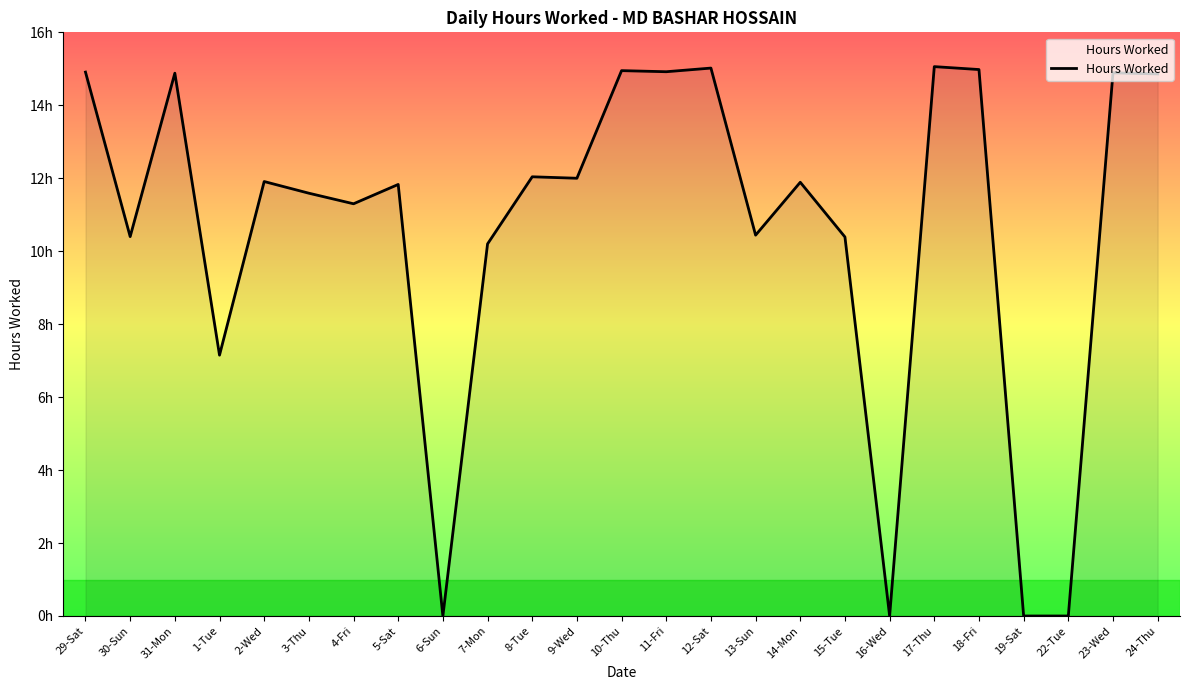

Is this an area chart (filled region under the line)?

Yes